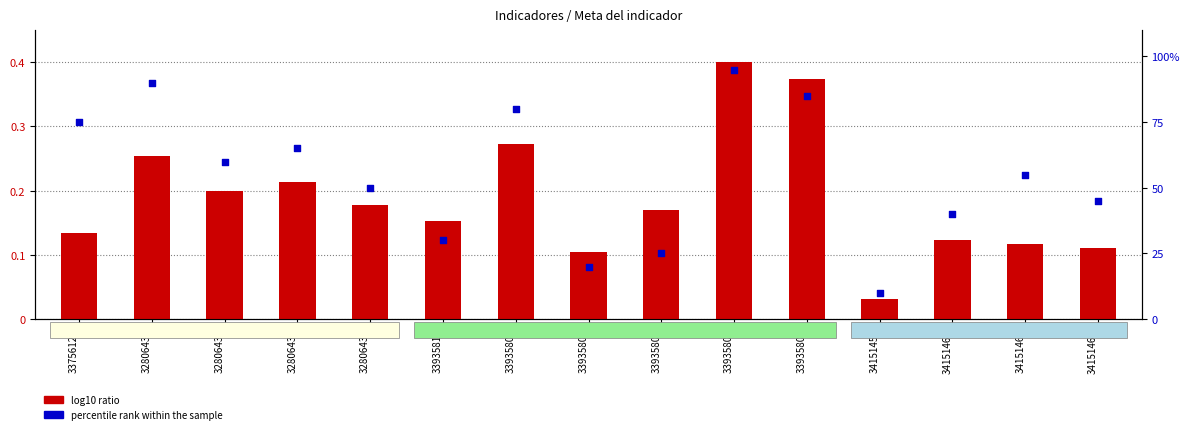

Which series has the largest total across all categories?

percentile rank within the sample